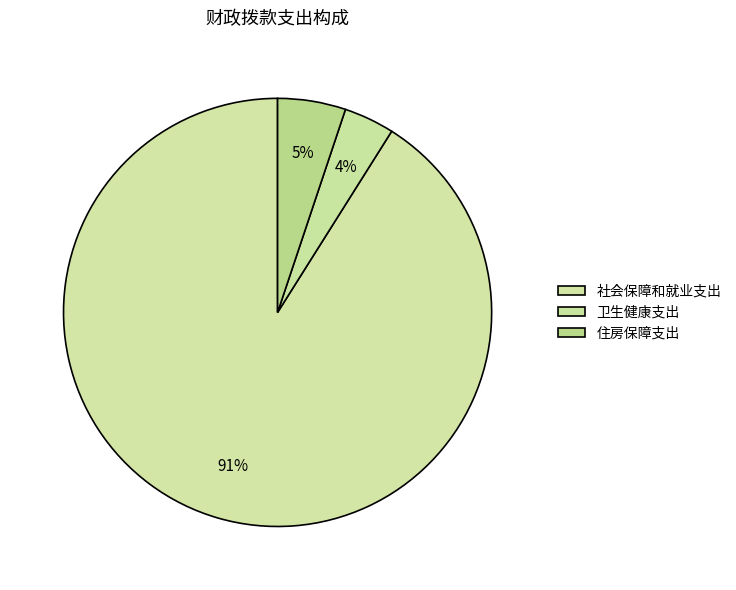

Is there any slice that represents more than half of the pie?

Yes